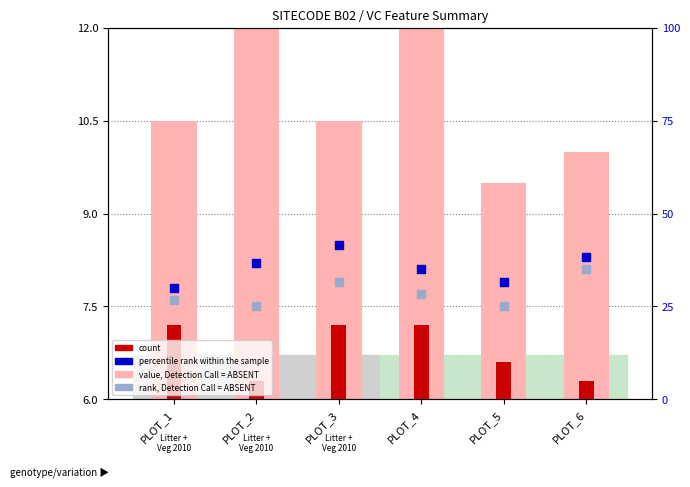

Which series contains the lowest Y value?

count